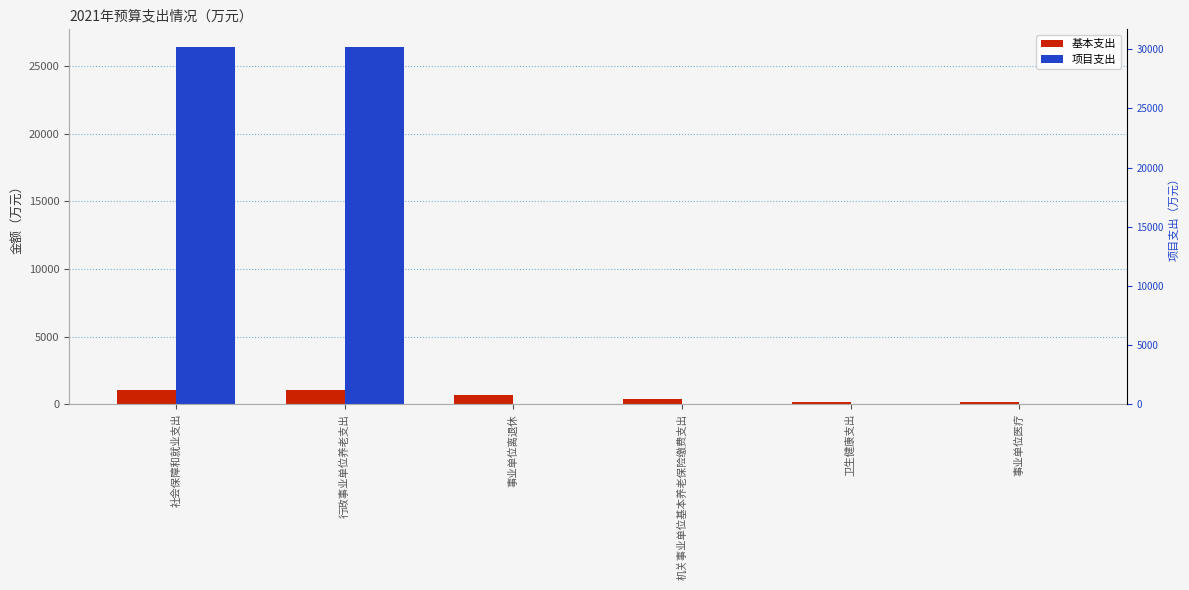

What is the maximum value for 基本支出?

1068.4